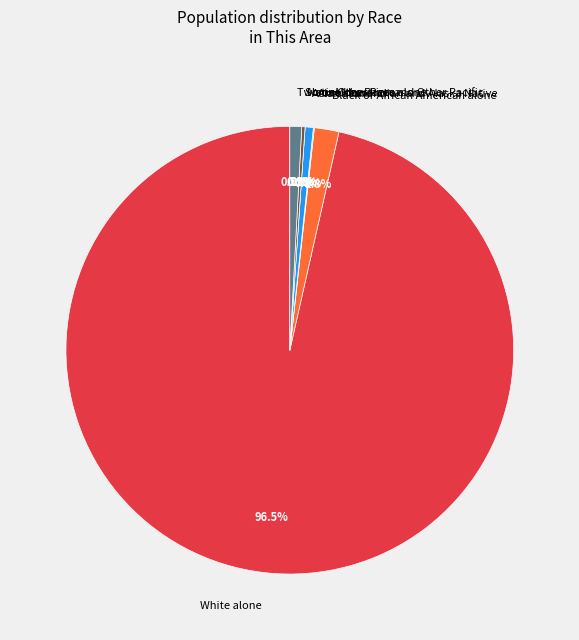

Does Some Other Race alone account for over 50% of the chart?

No